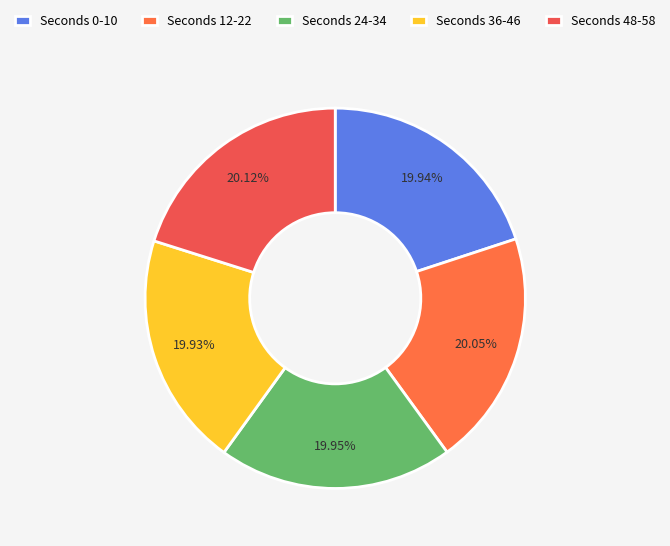

Count the number of slices in the pie.

5